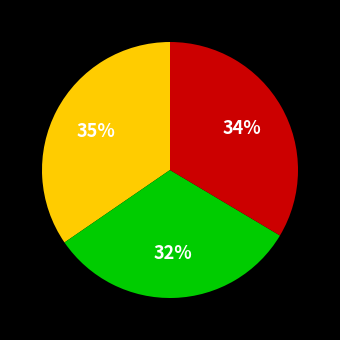

How many segments does this pie chart have?

3